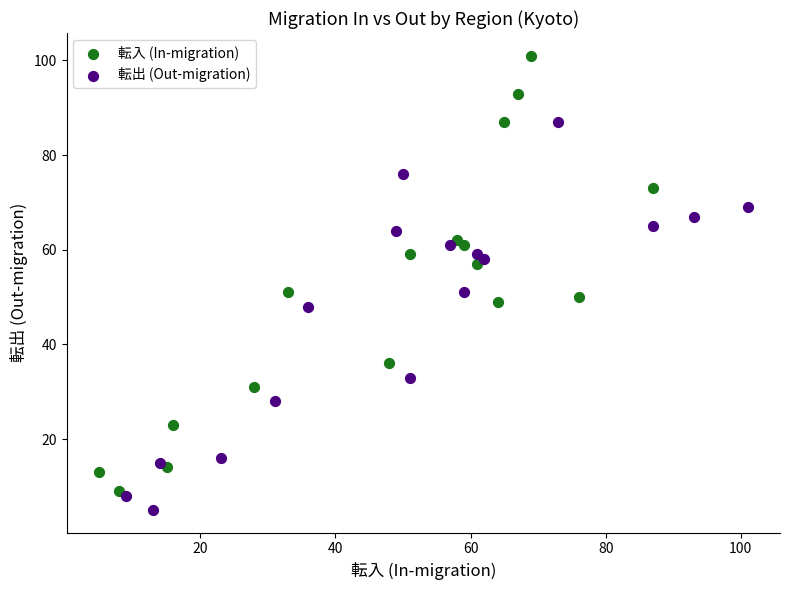

Which series contains the highest Y value?

転入 (In-migration)